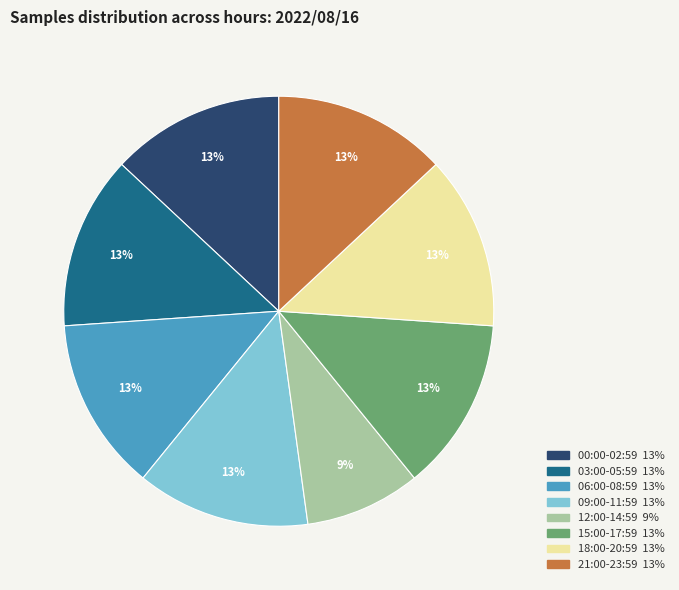

To the nearest percent, what is the average slice percentage?

12%